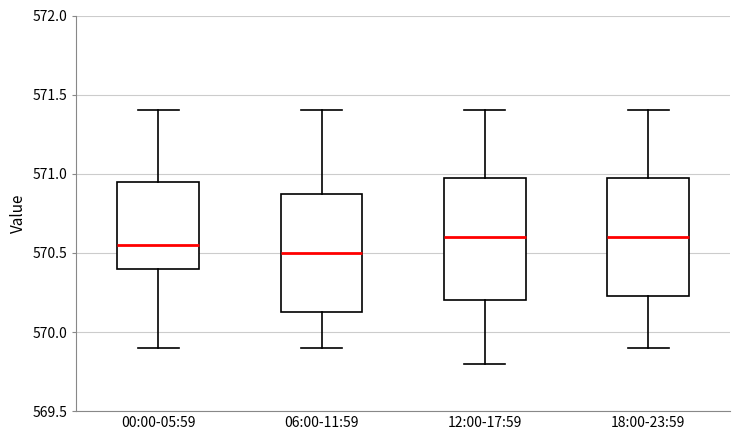

Where is the upper edge of the box for 12:00-17:59 on the y-axis? The values are not printed on the chart, so give them approximately, as read against the axis.

571.00